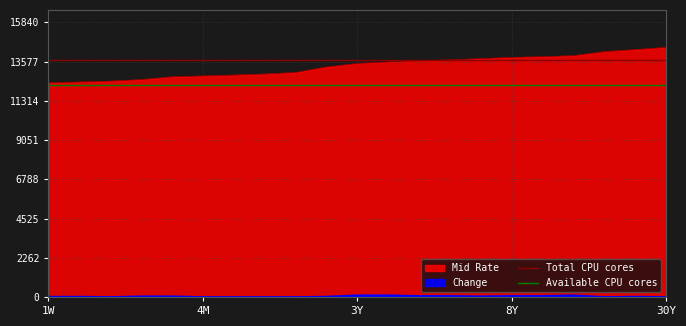

Read the Available CPU cores value at 4M.

12240